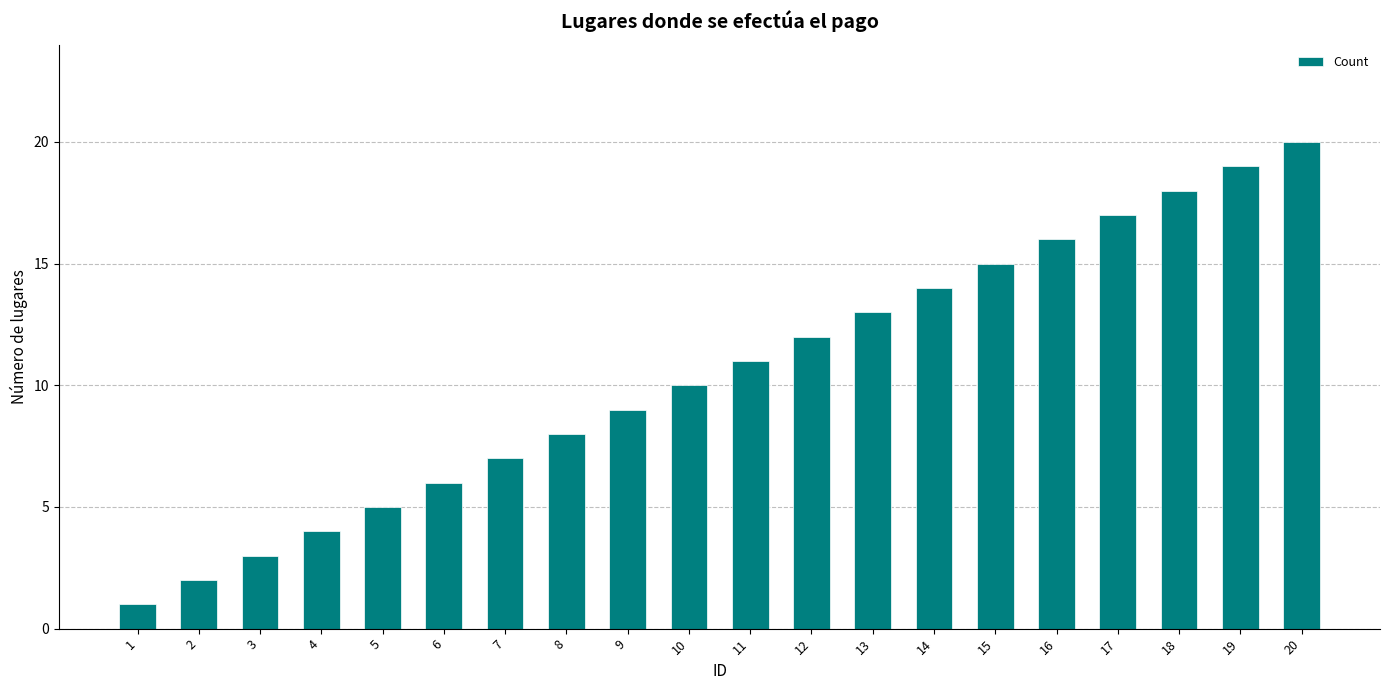

List the labels in order of value, smallest first.

1, 2, 3, 4, 5, 6, 7, 8, 9, 10, 11, 12, 13, 14, 15, 16, 17, 18, 19, 20